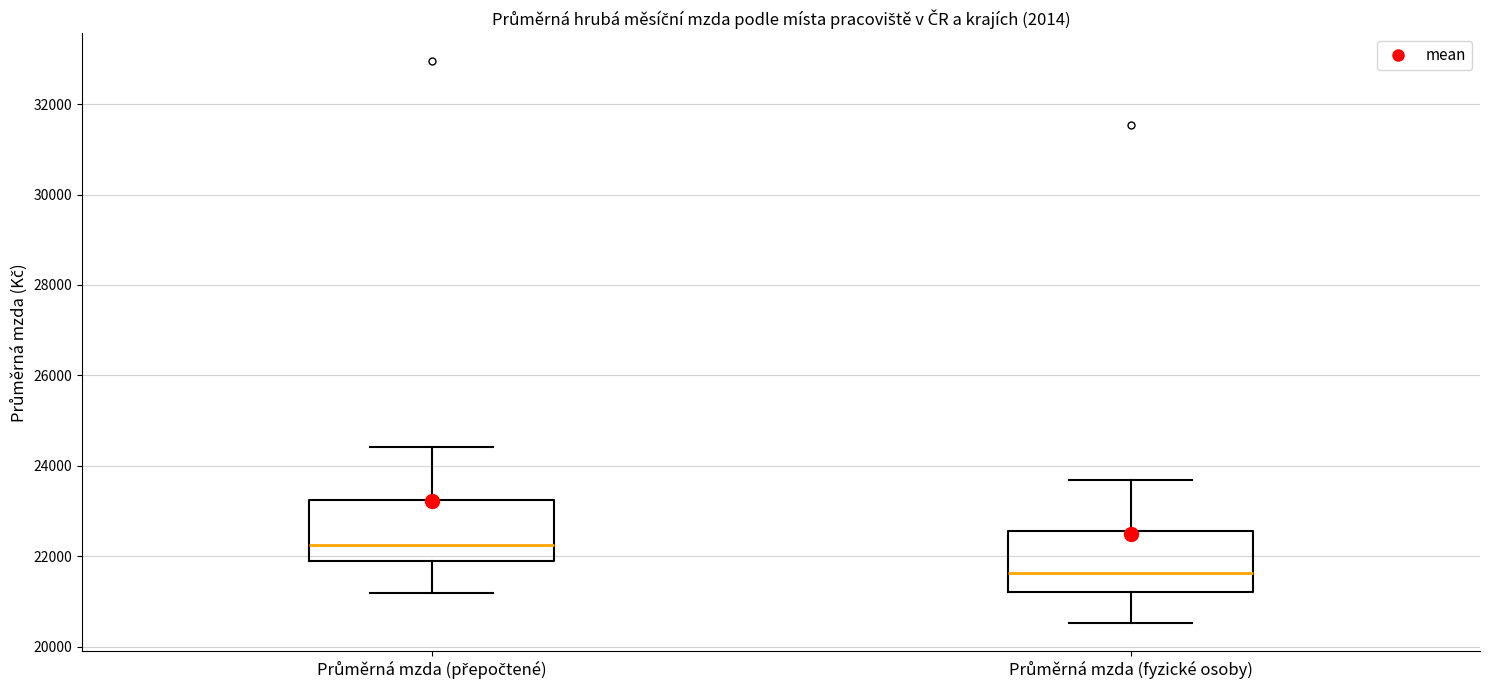

Reading left to right, read every box against the y-axis: the position of its median line, the range the box covers, and the ends of its whiskers. The values are not printed on the chart, so give them approximately, as read against the axis.

Průměrná mzda (přepočtené): median 22200, box 21800 to 23200, whiskers 21200 to 24400
Průměrná mzda (fyzické osoby): median 21600, box 21200 to 22600, whiskers 20600 to 23600